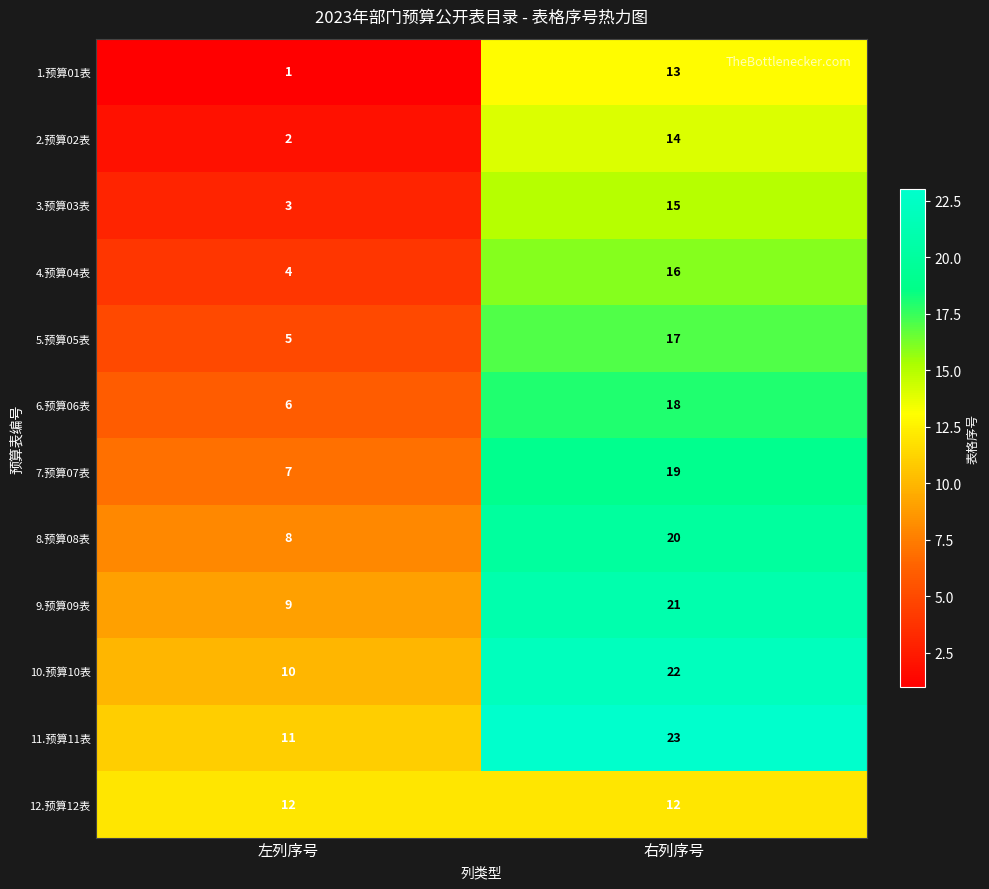

True or false: 10.预算10表 has a value of 22 at 右列序号.

True